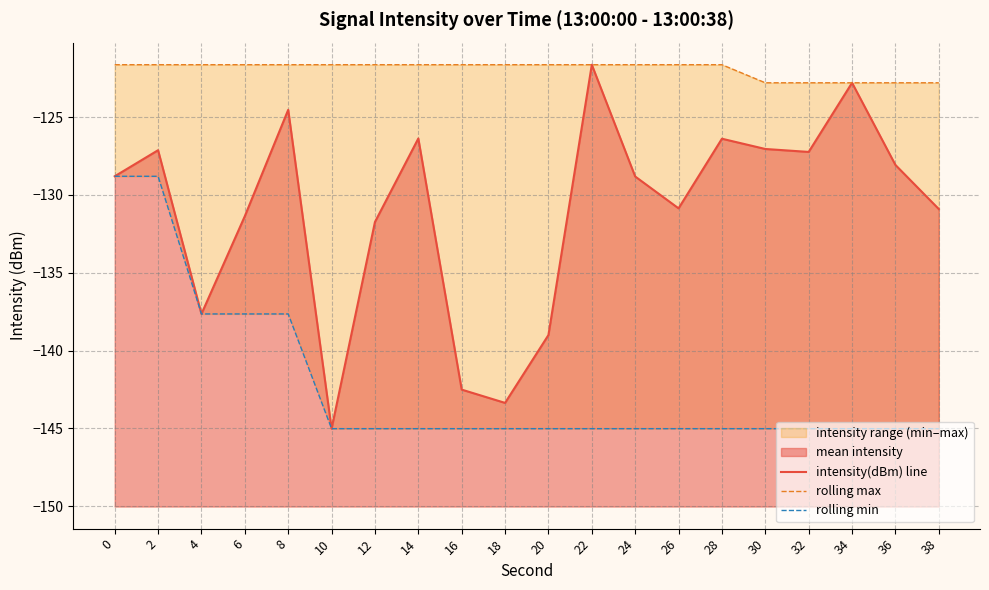

What is the difference between the highest and lowest values at 26?

23.4